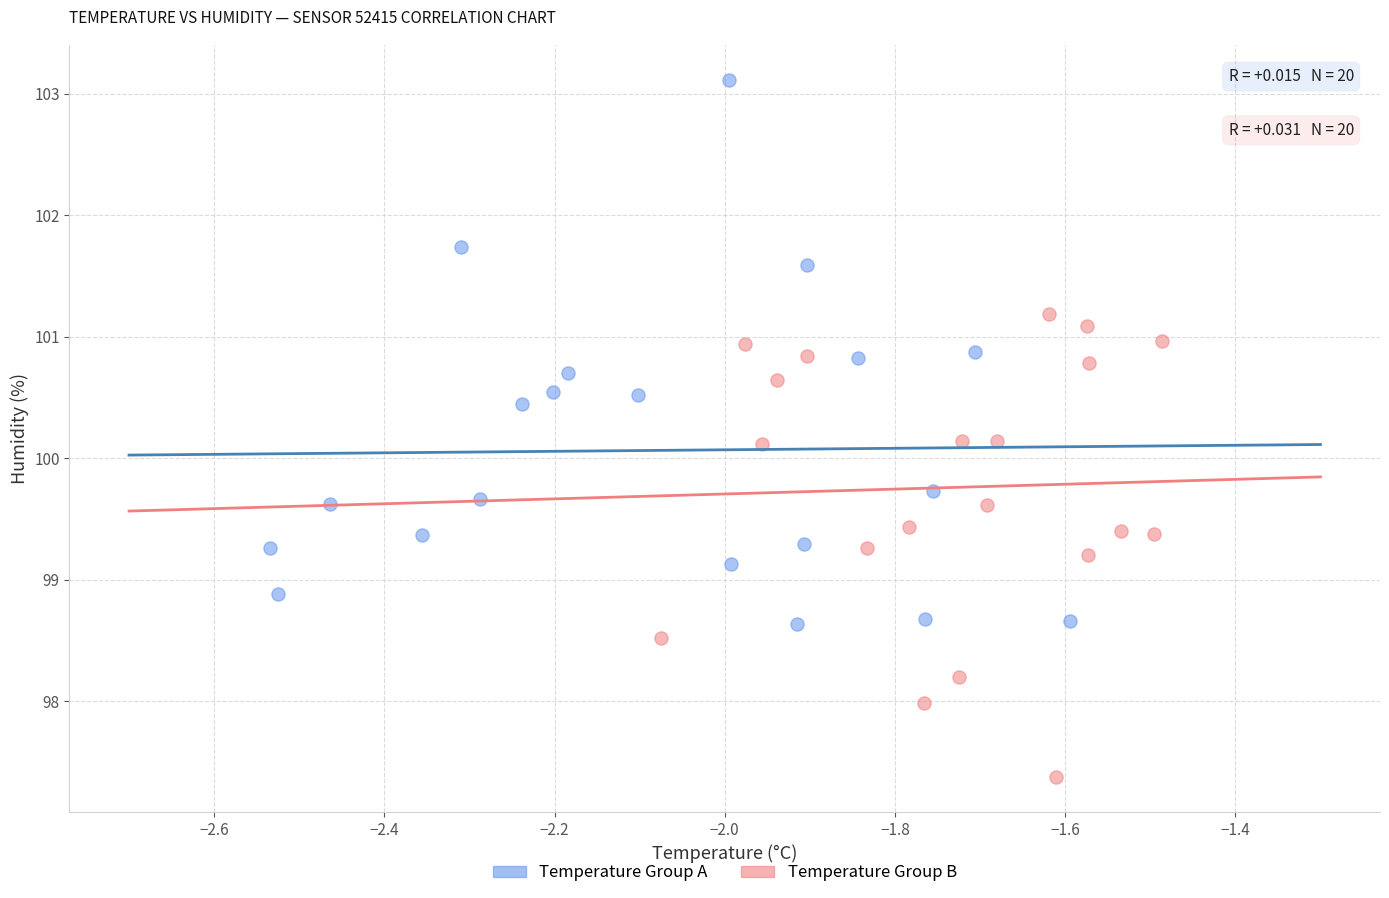

Which series reaches the maximum Y coordinate?

Temperature Group A